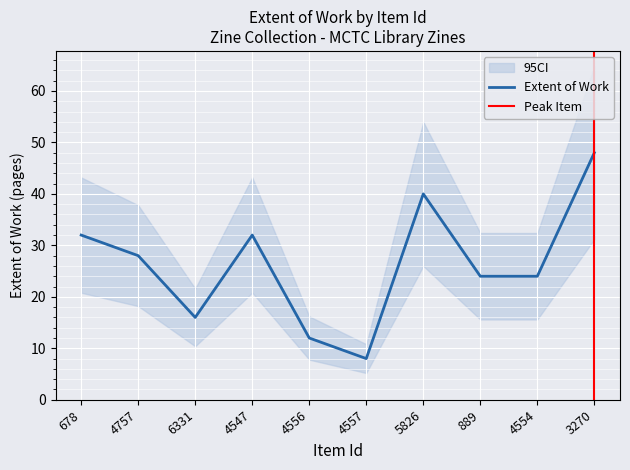

What is the greatest value displayed?

48